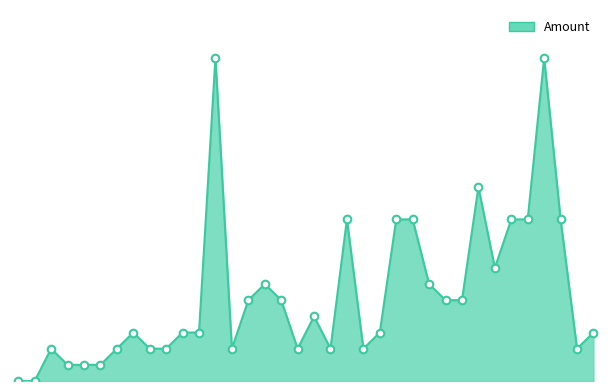

How many lines are shown in the chart?

1